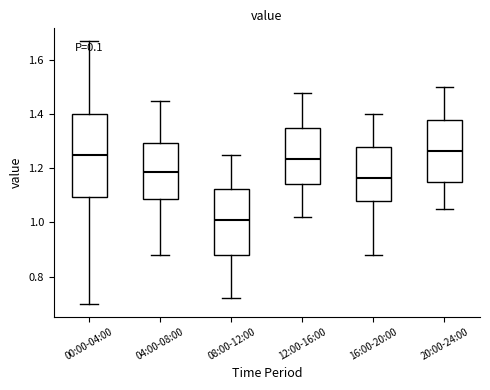

Reading left to right, read every box against the y-axis: the position of its median line, the range the box covers, and the ends of its whiskers. The values are not printed on the chart, so give them approximately, as read against the axis.

00:00-04:00: median 1.26, box 1.10 to 1.40, whiskers 0.70 to 1.68
04:00-08:00: median 1.18, box 1.08 to 1.30, whiskers 0.88 to 1.46
08:00-12:00: median 1.02, box 0.88 to 1.12, whiskers 0.72 to 1.26
12:00-16:00: median 1.24, box 1.14 to 1.36, whiskers 1.02 to 1.48
16:00-20:00: median 1.16, box 1.08 to 1.28, whiskers 0.88 to 1.40
20:00-24:00: median 1.26, box 1.16 to 1.38, whiskers 1.06 to 1.50